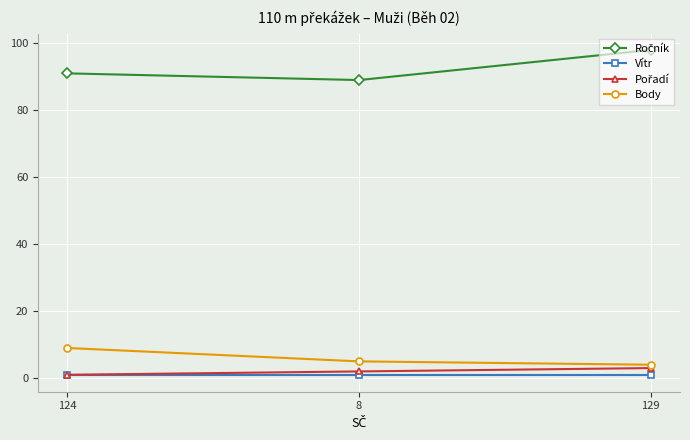

What is the total value across all series at 124?

101.8